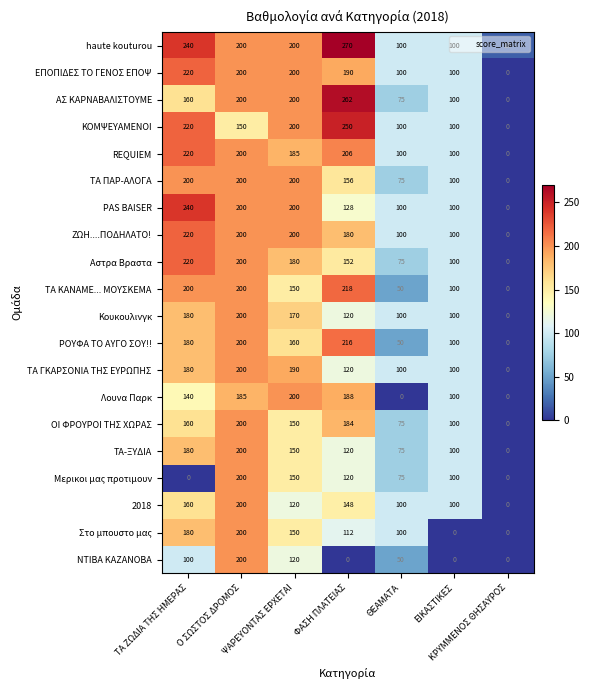

Which category has the highest value across all series?

ΦΑΣΗ ΠΛΑΤΕΙΑΣ